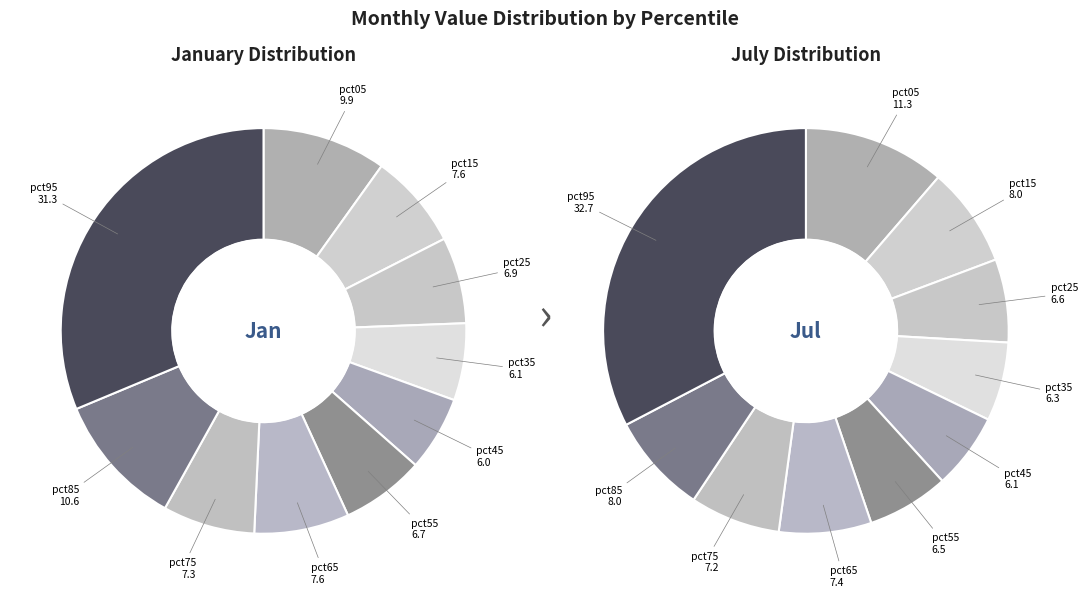

Does 5 represent more than half of the total?

No